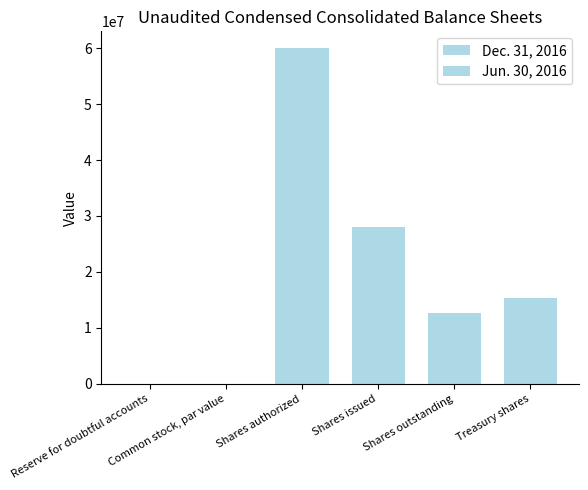

How many series are shown in this chart?

2